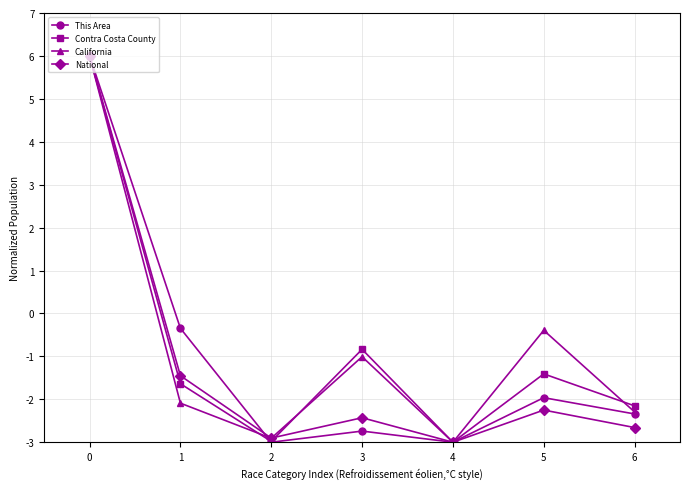

Where is the first local minimum for National?

2